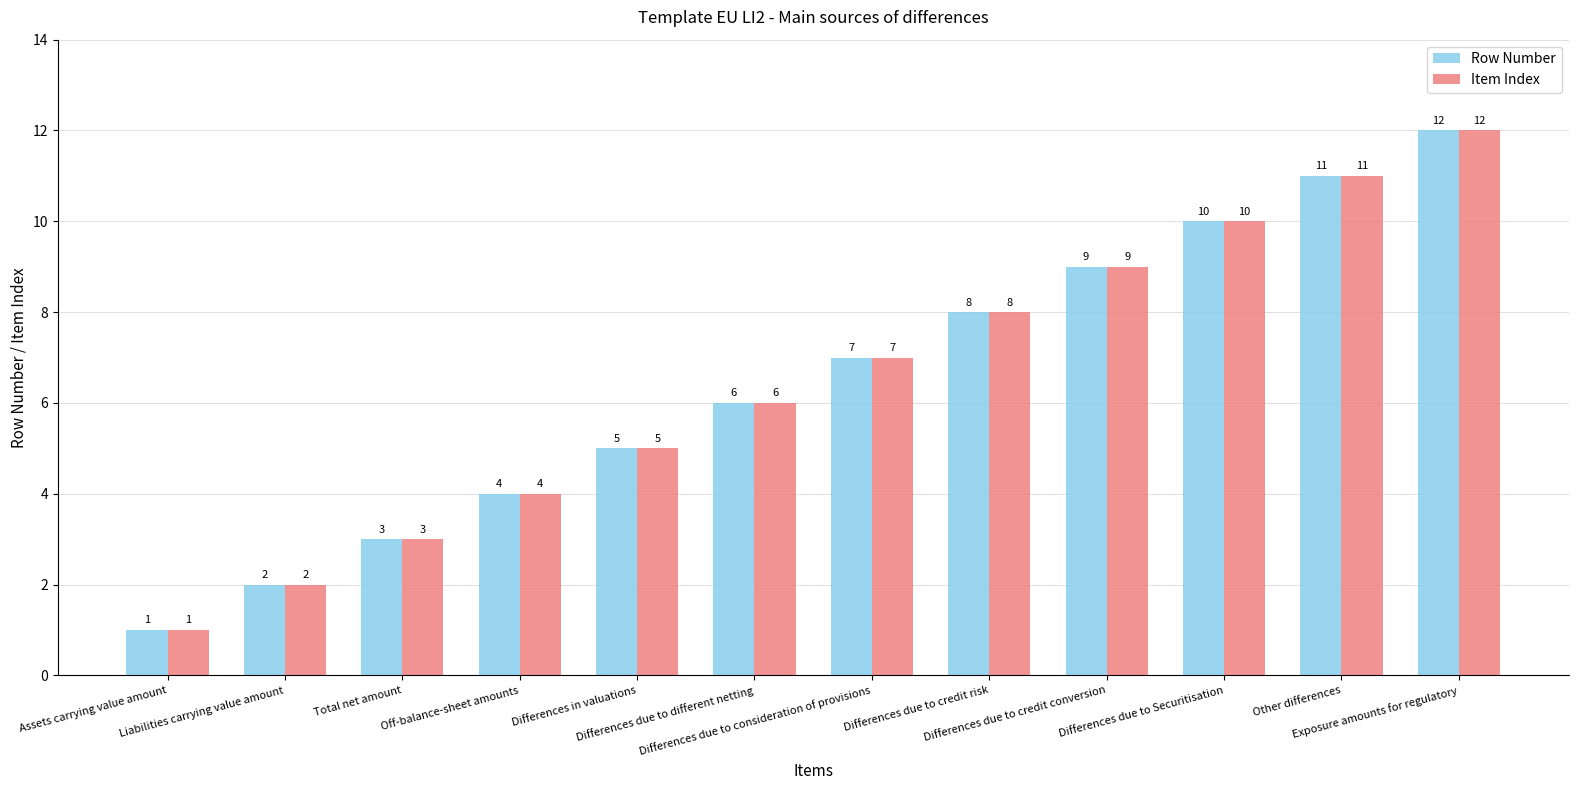

Reading left to right, extract all data points from this chart.

Row Number: 1	2	3	4	5	6	7	8	9	10	11	12
Item Index: 1	2	3	4	5	6	7	8	9	10	11	12